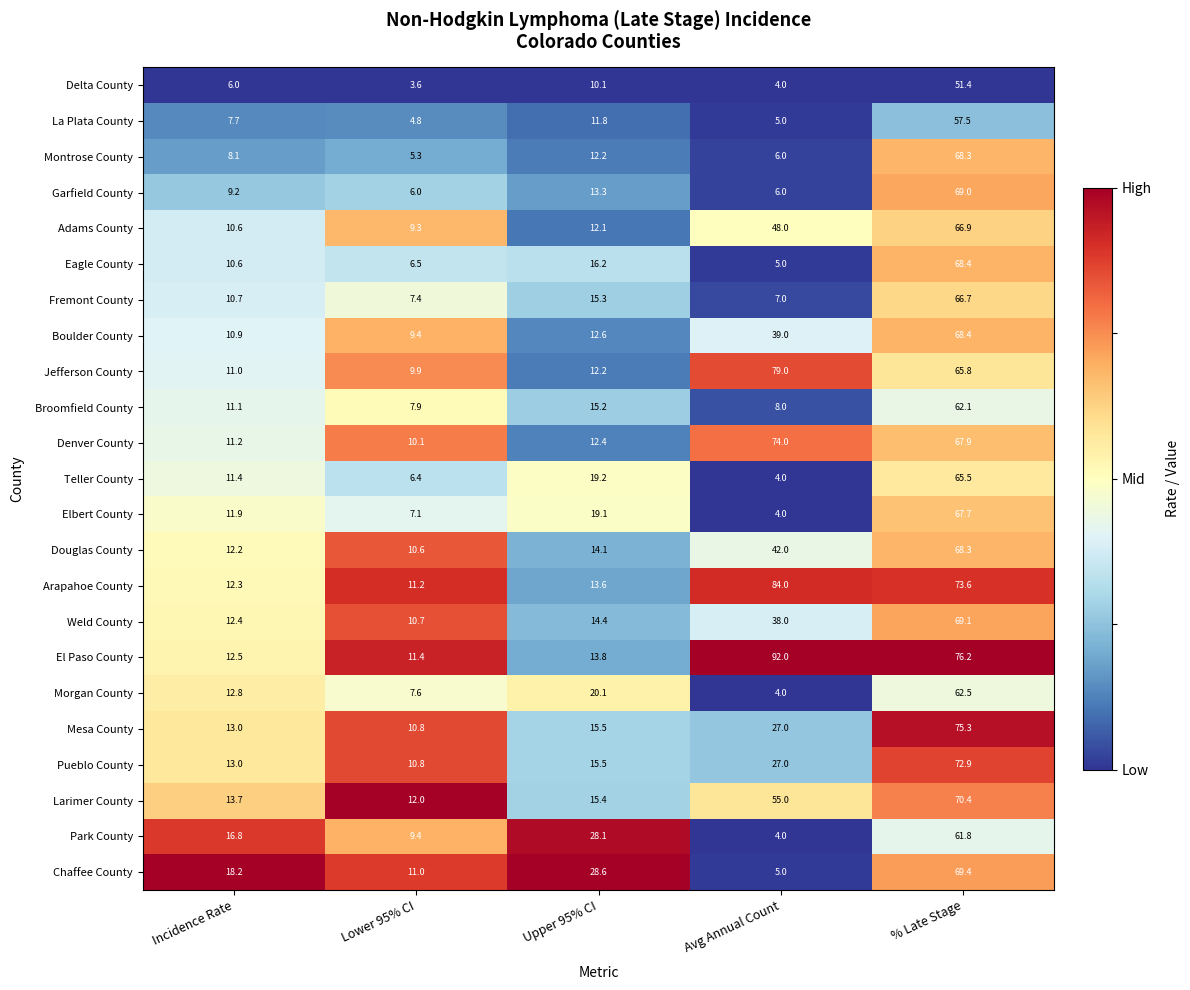

At which category is the sum across all series the highest?

% Late Stage